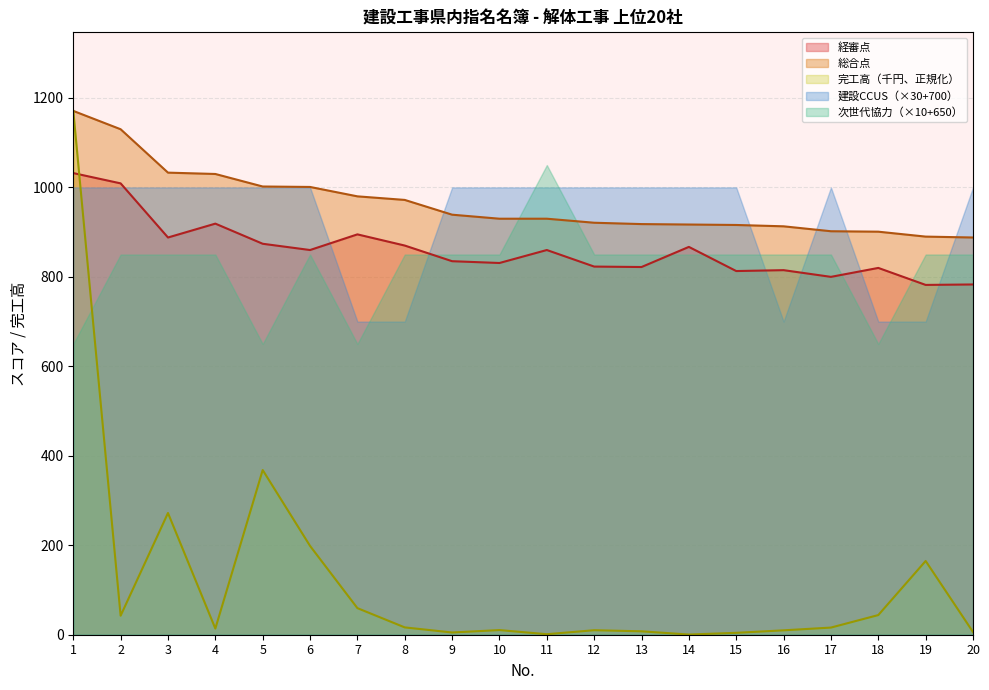

At which label does 経審点 first exceed 860?

1